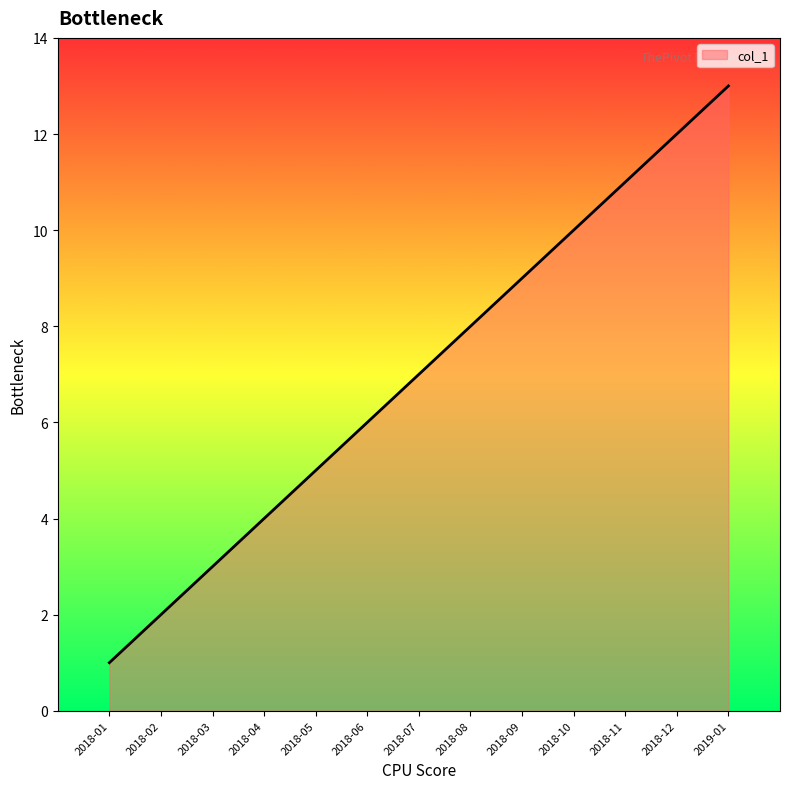

How many categories are shown in the chart?

13